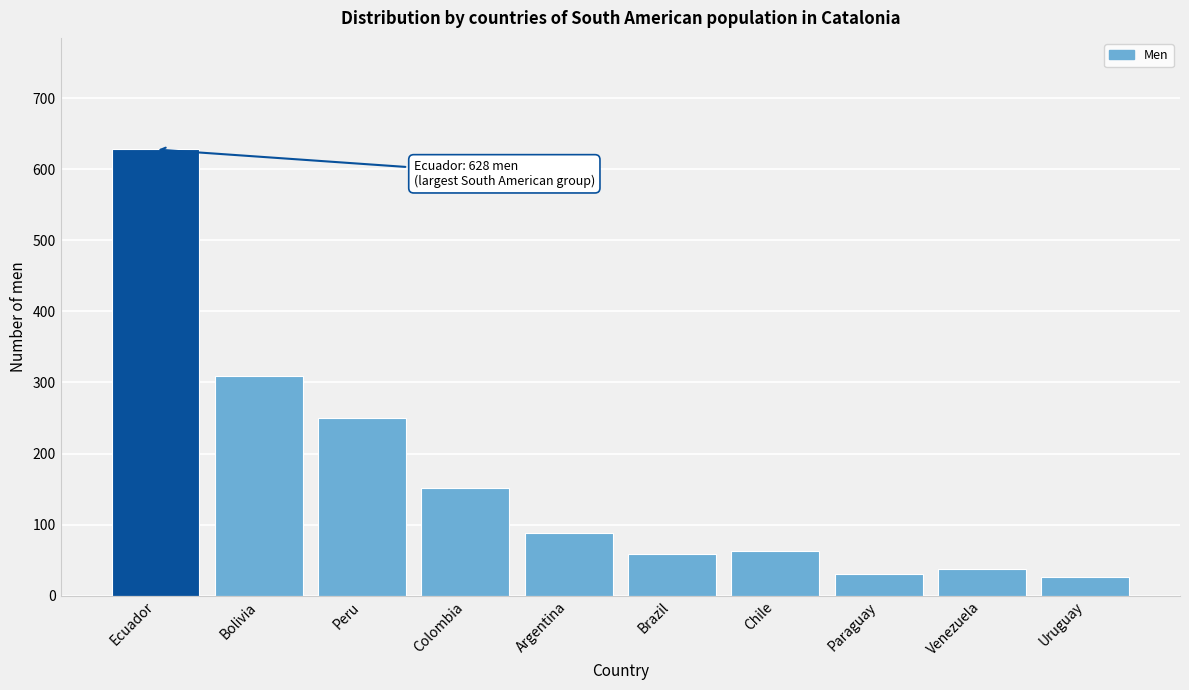

Reading left to right, list all the values displayed in this chart.

Ecuador=628	Bolivia=309	Peru=250	Colombia=151	Argentina=88	Brazil=59	Chile=63	Paraguay=31	Venezuela=38	Uruguay=26